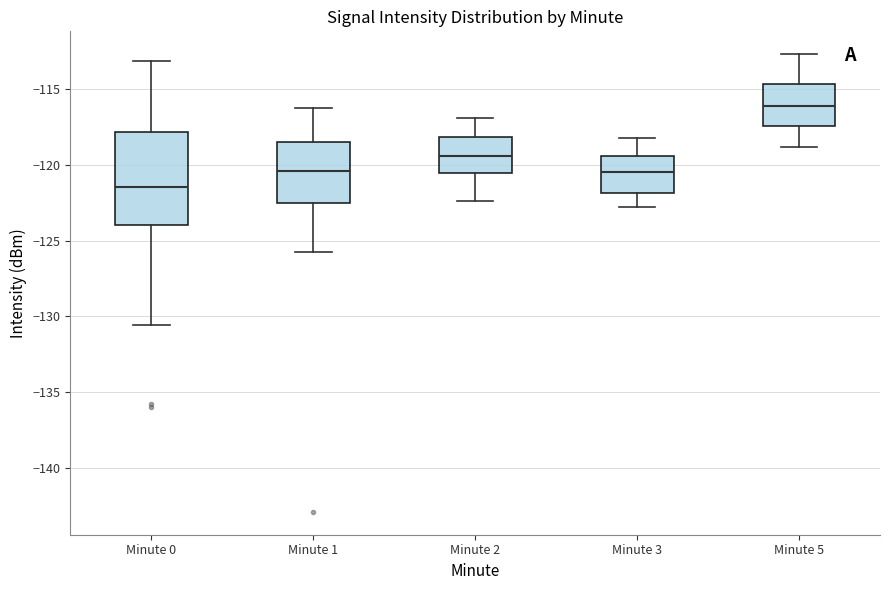

Where does the lower whisker of the box for Minute 1 end on the y-axis? The values are not printed on the chart, so give them approximately, as read against the axis.

-126.0